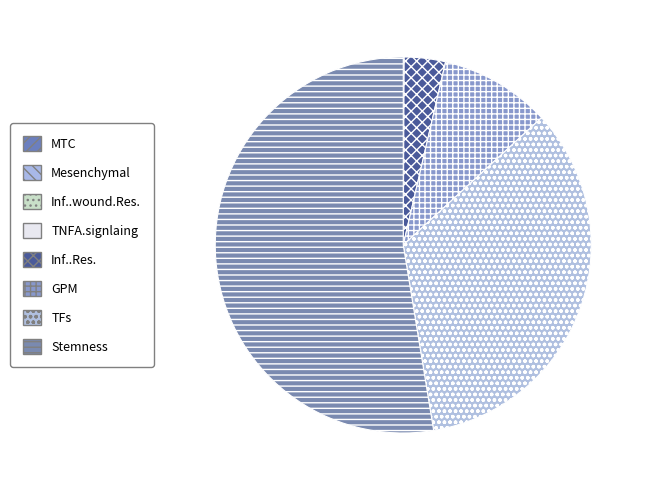

What portion of the pie excludes TNFA.signlaing?

99.9%